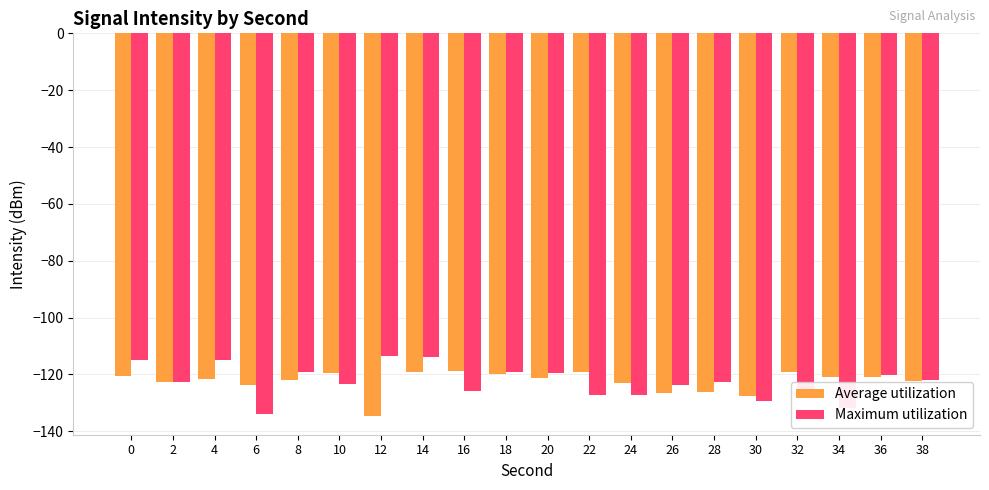

The Average utilization series shows -26.7 at 0. True or false?

False